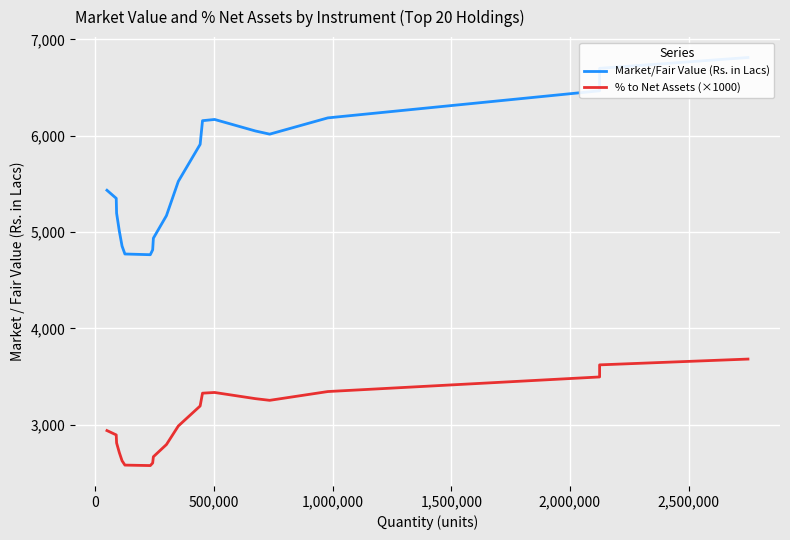

List the series in order of their overall mean, lowest first.

% to Net Assets (×1000), Market/Fair Value (Rs. in Lacs)